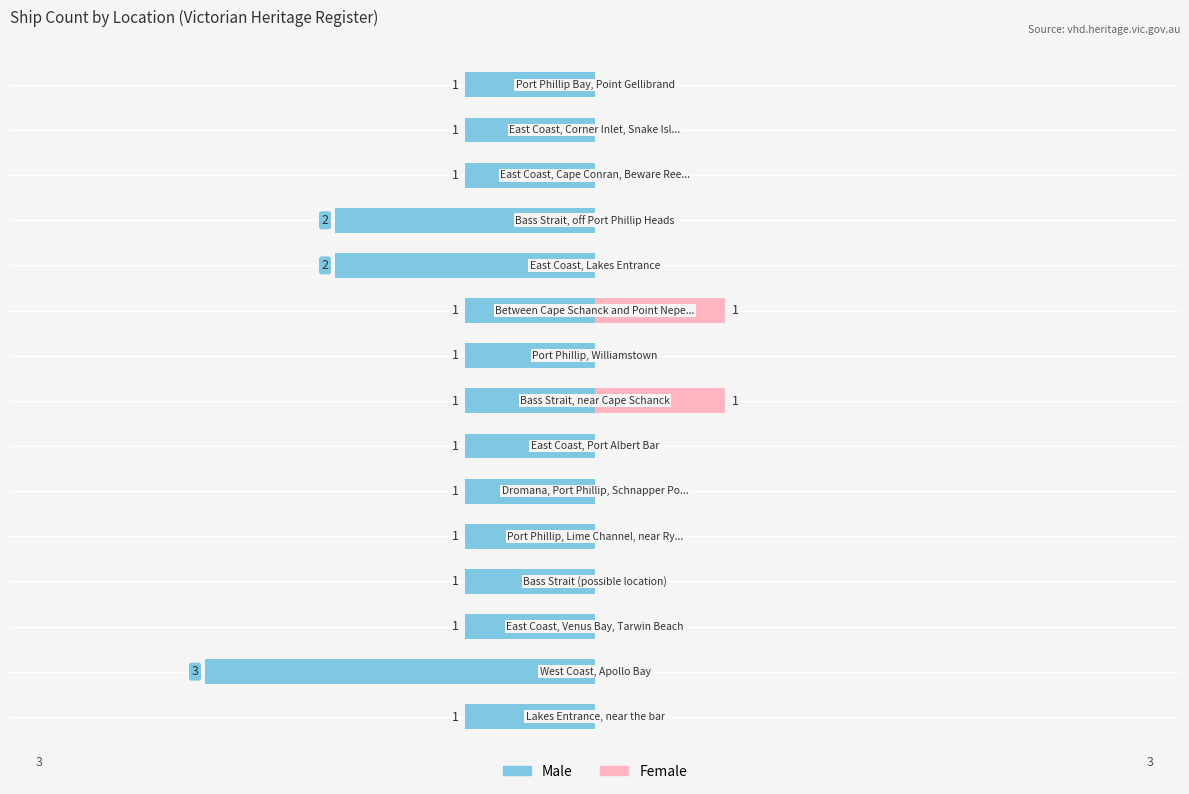

What are all the series names shown in the legend?

Male, Female